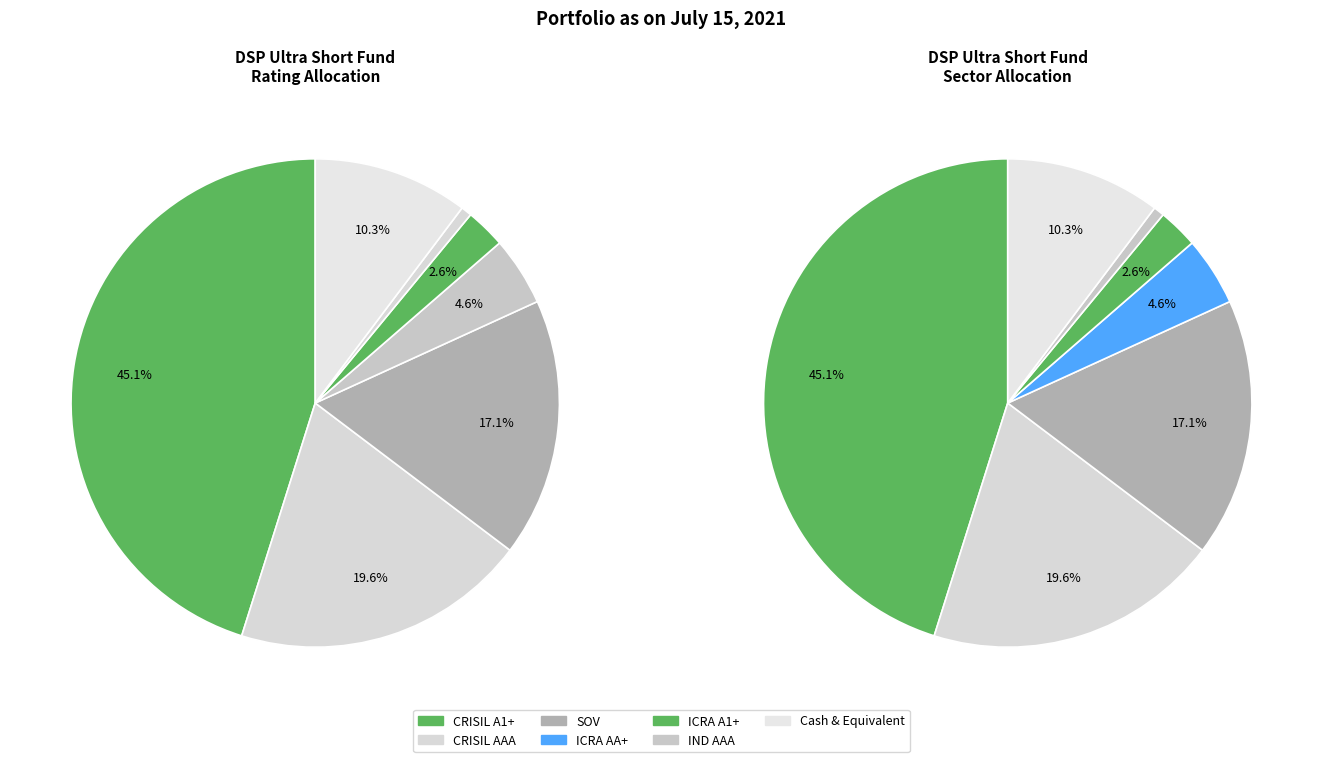

Is it true that CRISIL AAA is 25% of the pie?

False